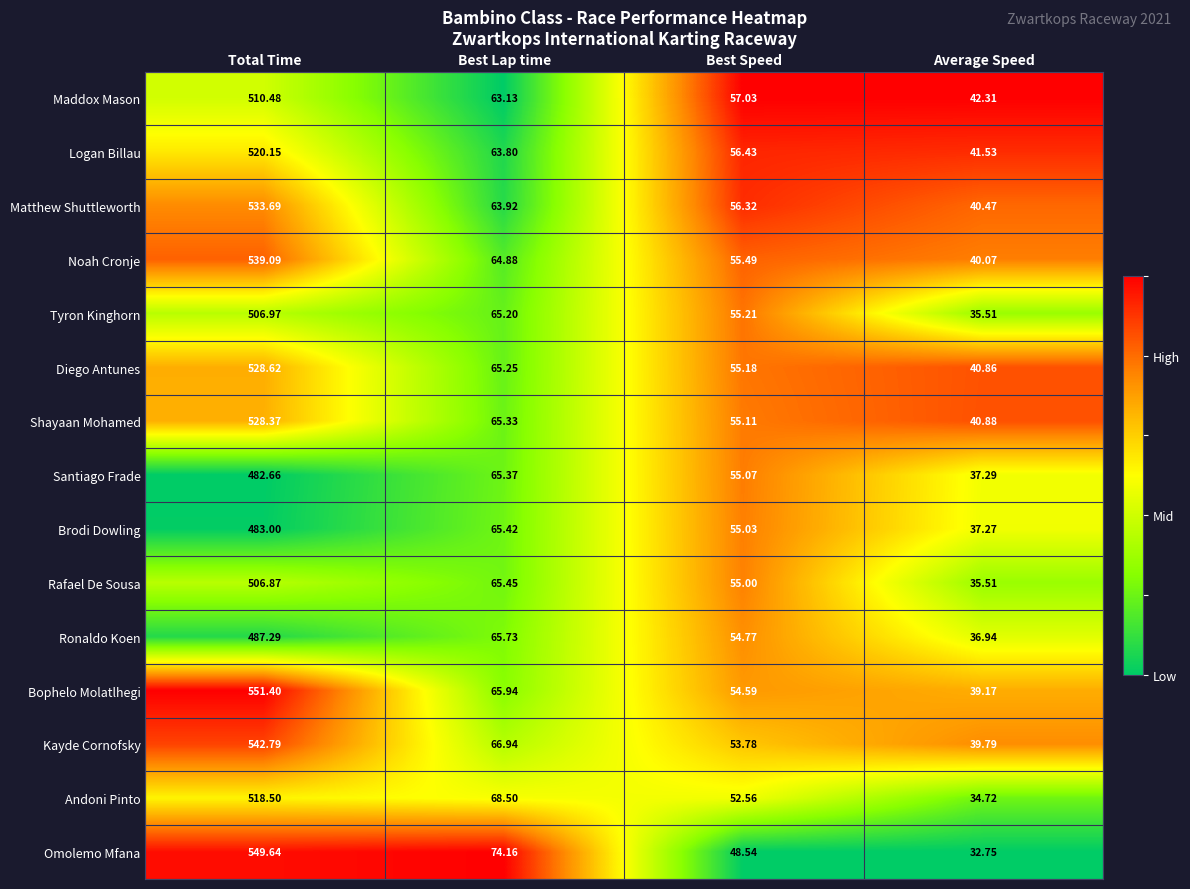

Where is Diego Antunes nearest to the value 284?

Best Lap time